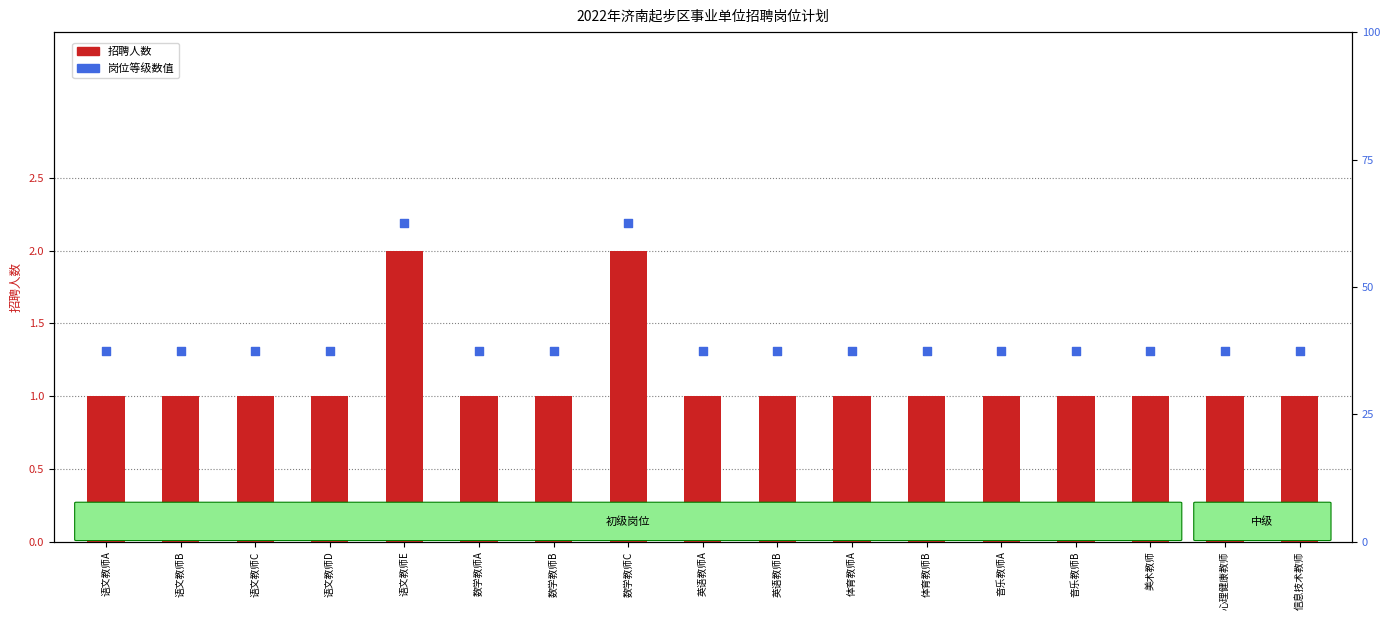

What are all the series names shown in the legend?

招聘人数, 岗位等级数值